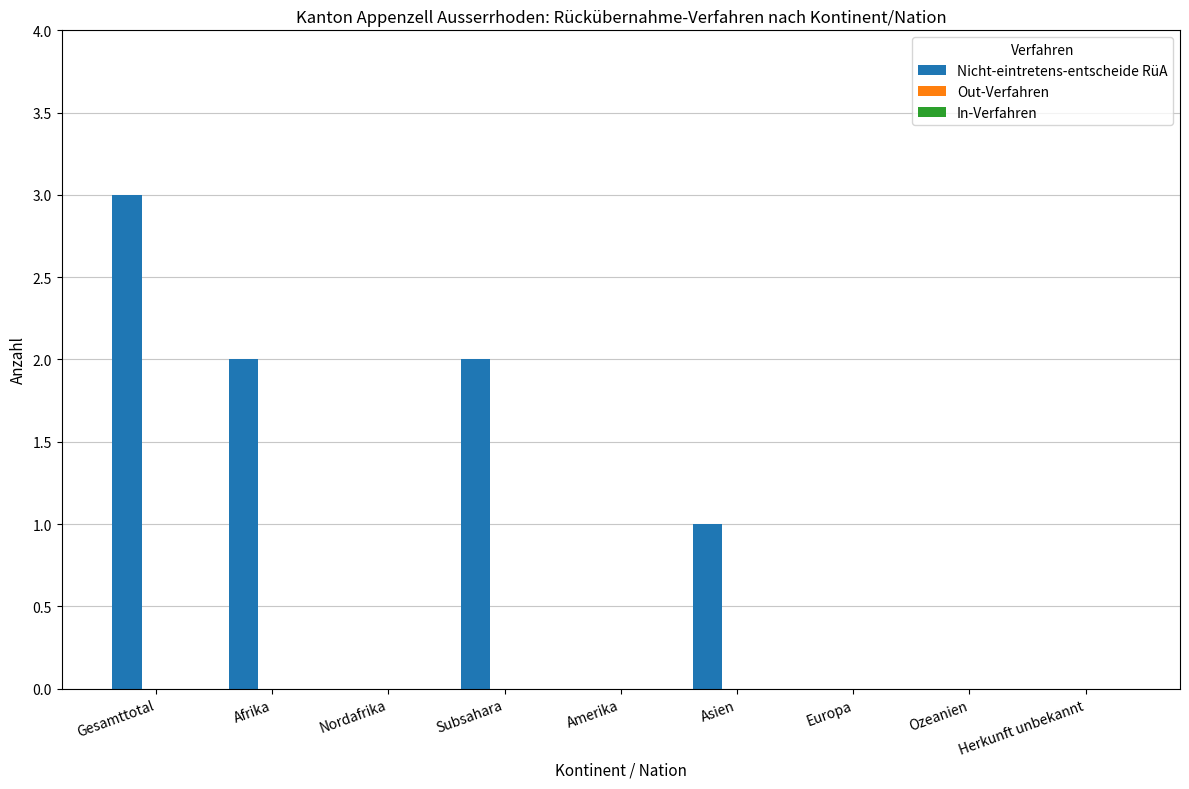

The value at Europa is -2. True or false?

False